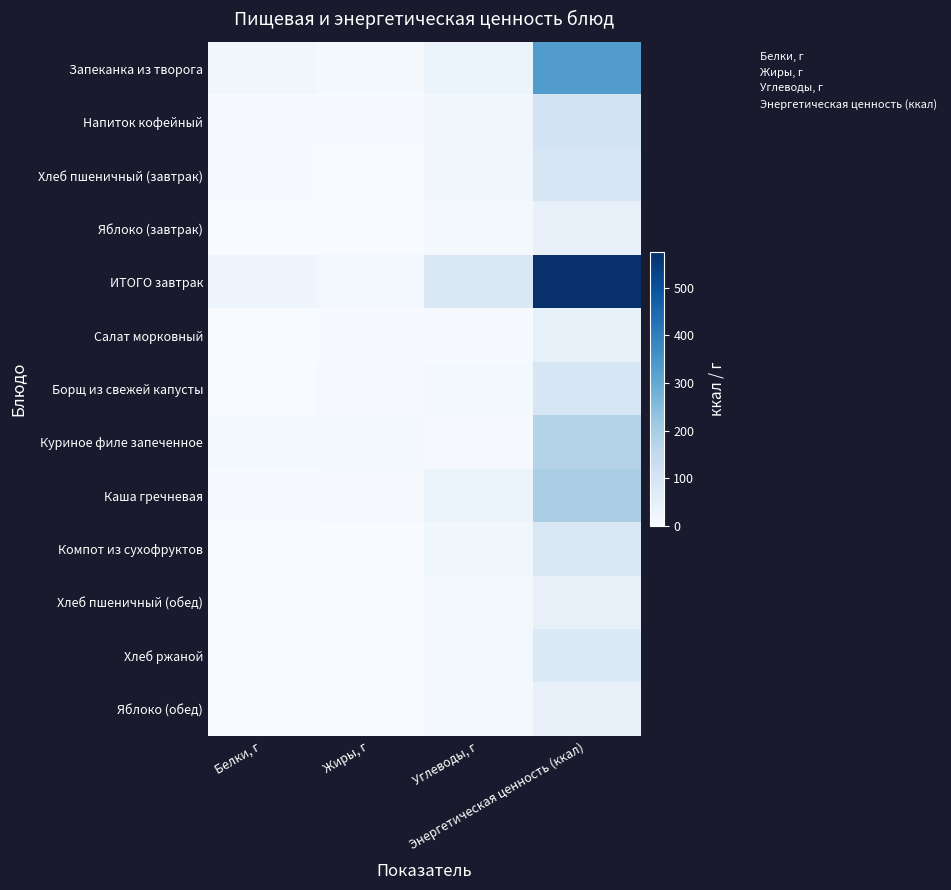

Reading left to right, list all the values displayed in this chart.

Запеканка из творога: Белки, г=19.9	Жиры, г=12.1	Углеводы, г=35.6	Энергетическая ценность (ккал)=331.4
Напиток кофейный: Белки, г=2.7	Жиры, г=2.3	Углеводы, г=18.6	Энергетическая ценность (ккал)=105.7
Хлеб пшеничный (завтрак): Белки, г=3.0	Жиры, г=0.4	Углеводы, г=19.3	Энергетическая ценность (ккал)=93.0
Яблоко (завтрак): Белки, г=0.4	Жиры, г=0.4	Углеводы, г=9.8	Энергетическая ценность (ккал)=44.4
ИТОГО завтрак: Белки, г=26.1	Жиры, г=15.2	Углеводы, г=83.4	Энергетическая ценность (ккал)=574.5
Салат морковный: Белки, г=0.8	Жиры, г=3.1	Углеводы, г=4.1	Энергетическая ценность (ккал)=47.2
Борщ из свежей капусты: Белки, г=1.5	Жиры, г=4.9	Углеводы, г=9.9	Энергетическая ценность (ккал)=89.8
Куриное филе запеченное: Белки, г=9.4	Жиры, г=9.4	Углеводы, г=5.1	Энергетическая ценность (ккал)=175.6
Каша гречневая: Белки, г=4.3	Жиры, г=6.3	Углеводы, г=29.7	Энергетическая ценность (ккал)=193.0
Компот из сухофруктов: Белки, г=0.0	Жиры, г=0.0	Углеводы, г=20.6	Энергетическая ценность (ккал)=84.2
Хлеб пшеничный (обед): Белки, г=0.2	Жиры, г=0.2	Углеводы, г=9.7	Энергетическая ценность (ккал)=46.8
Хлеб ржаной: Белки, г=0.5	Жиры, г=0.5	Углеводы, г=15.9	Энергетическая ценность (ккал)=78.3
Яблоко (обед): Белки, г=0.4	Жиры, г=0.4	Углеводы, г=9.8	Энергетическая ценность (ккал)=44.4